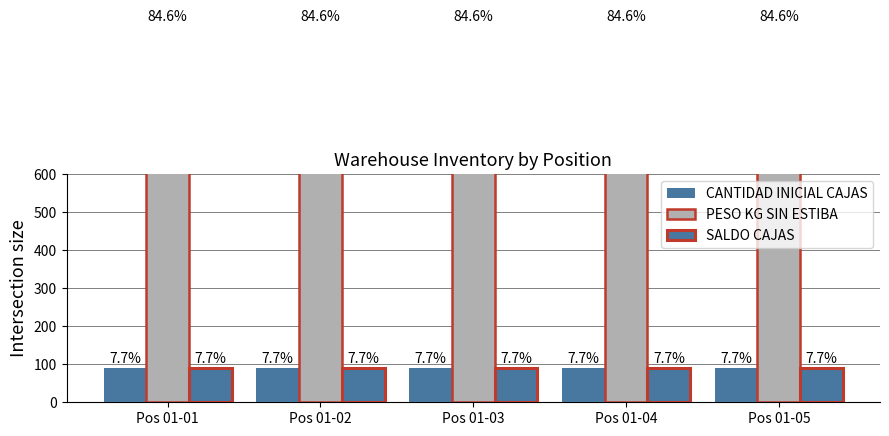

At which category does the chart reach its minimum across all series?

Pos 01-01